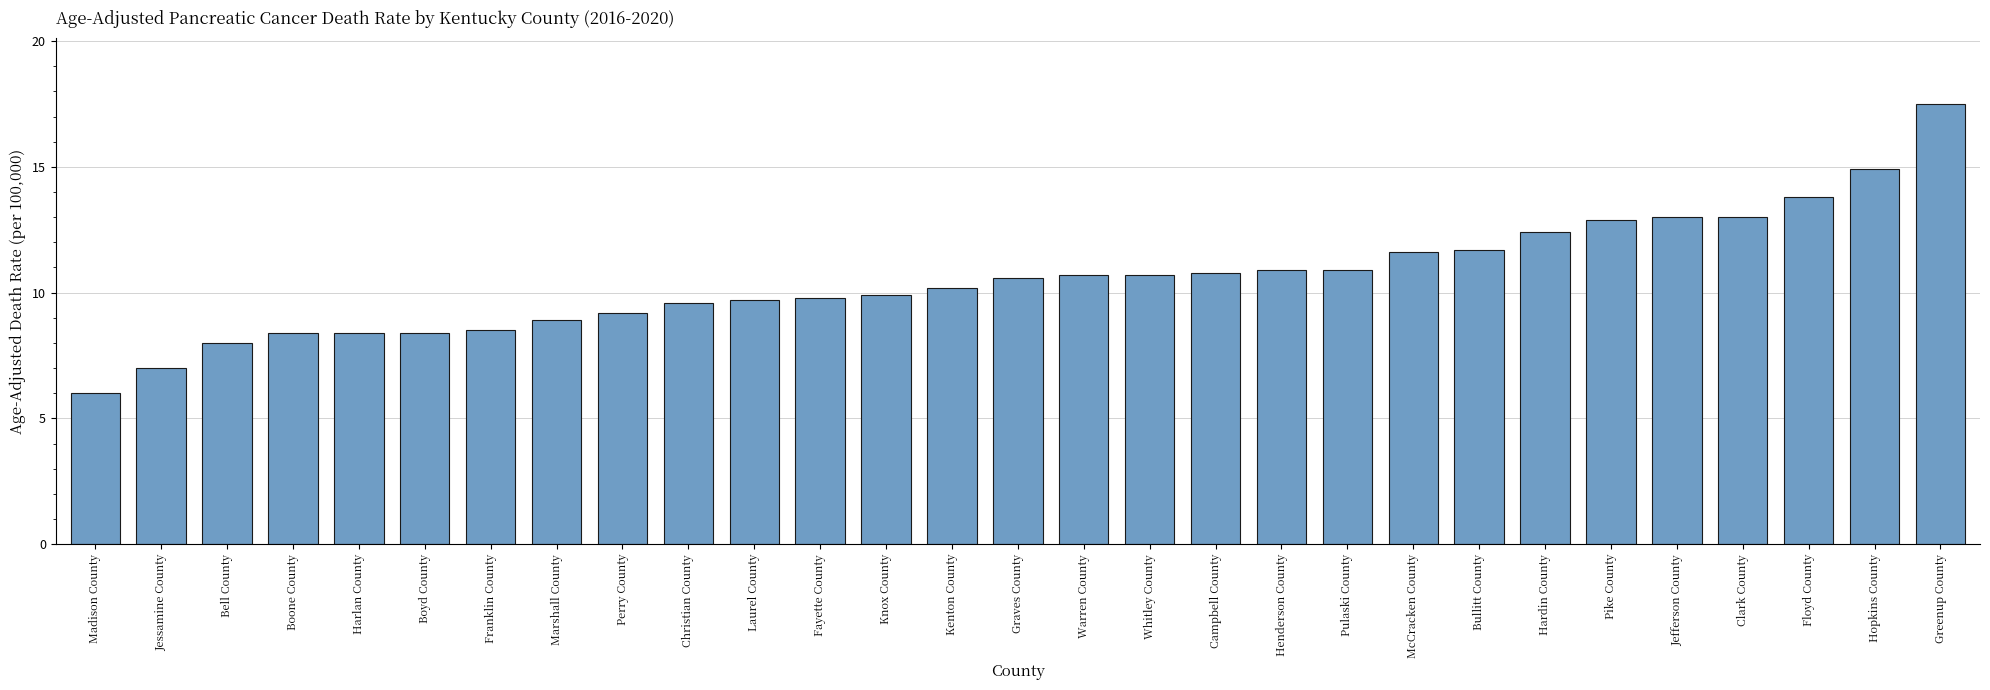

Which has a higher value, Whitley County or Marshall County?

Whitley County